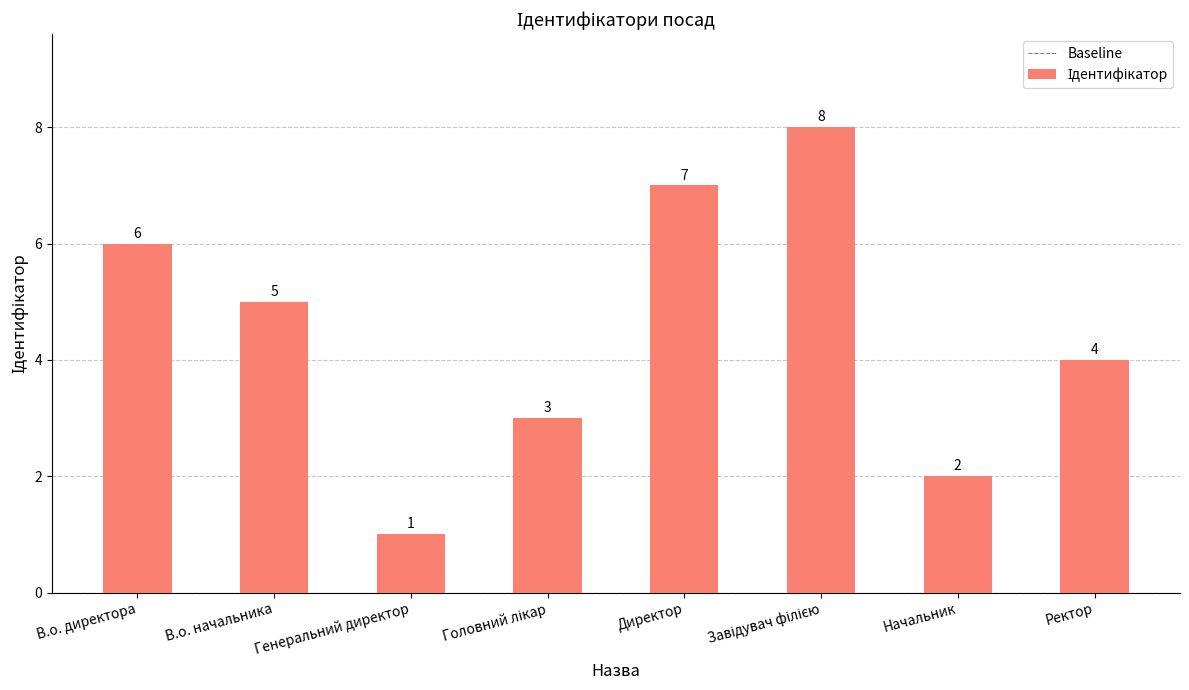

What is the label of the 1st bar from the right?

Ректор